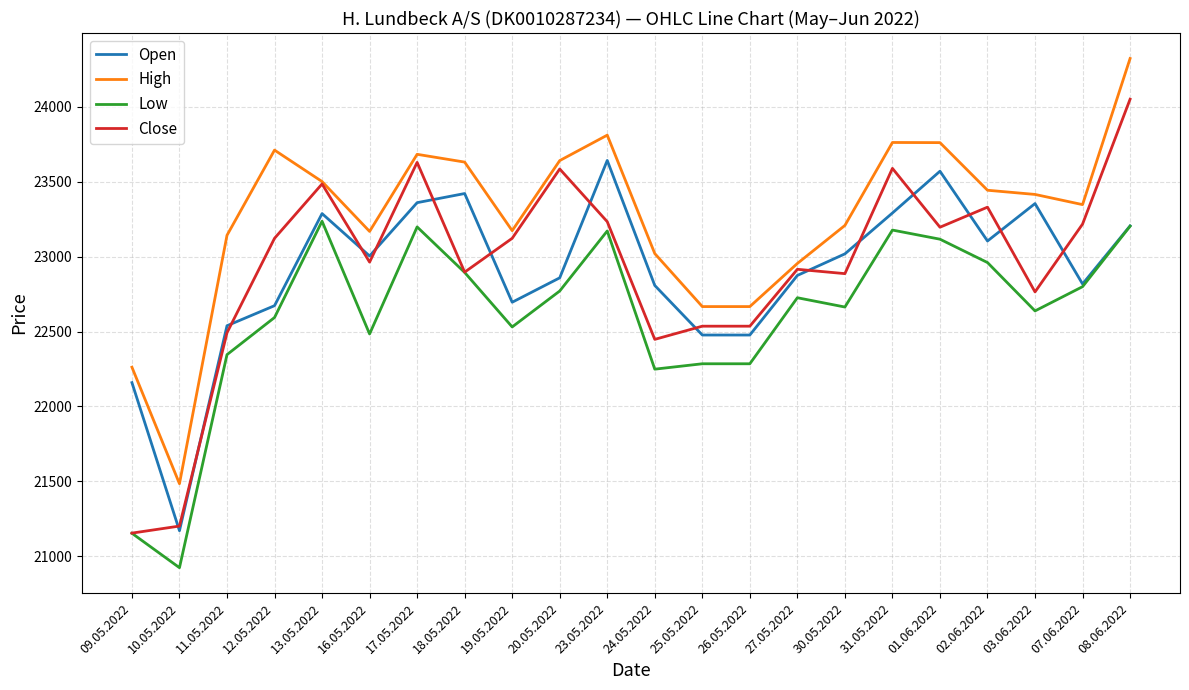

Which series has the largest total across all categories?

High